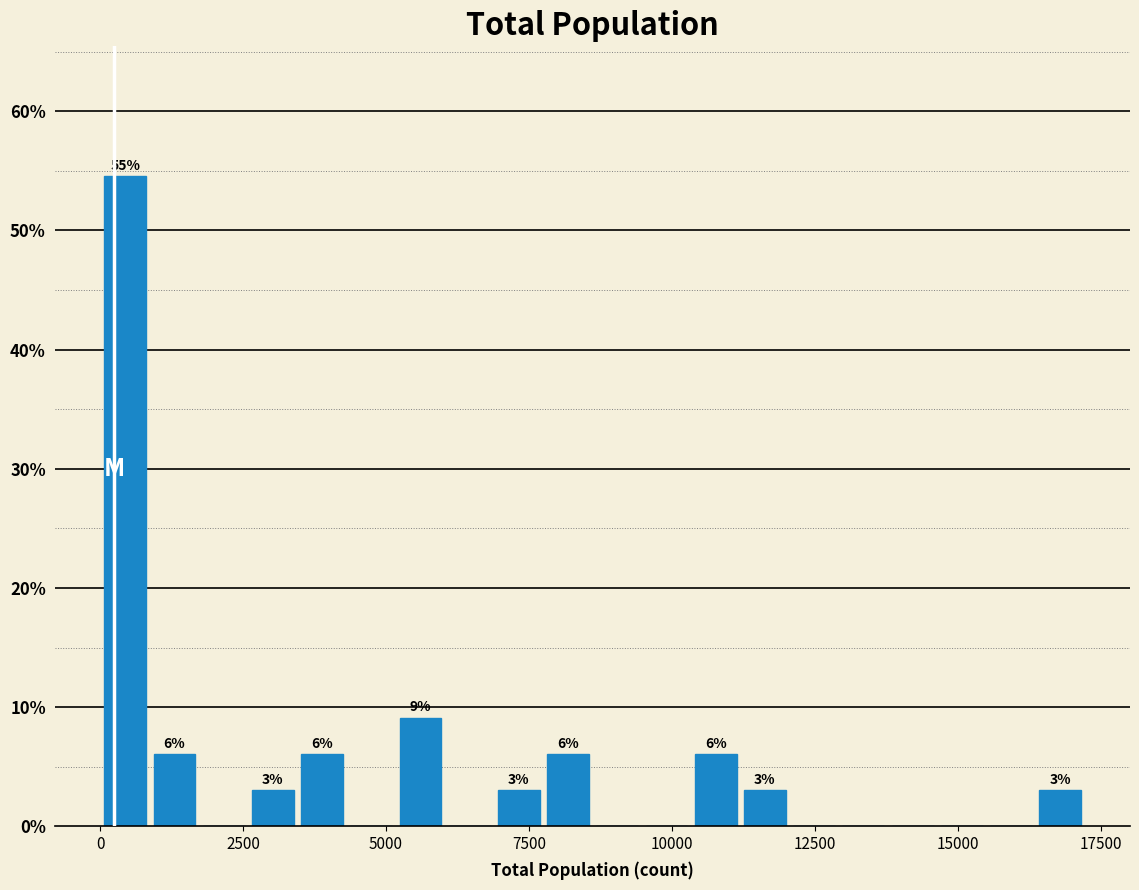

Around what value on the x-axis is the tallest bar? Give the approximate position of its centre, as read against the axis.

500